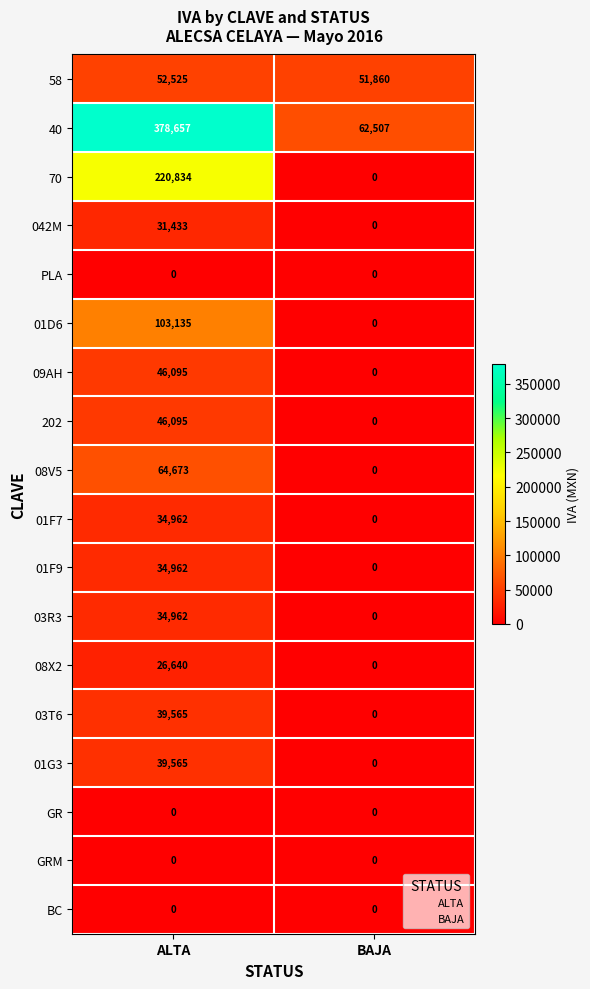

How many values in 042M are above zero?

1